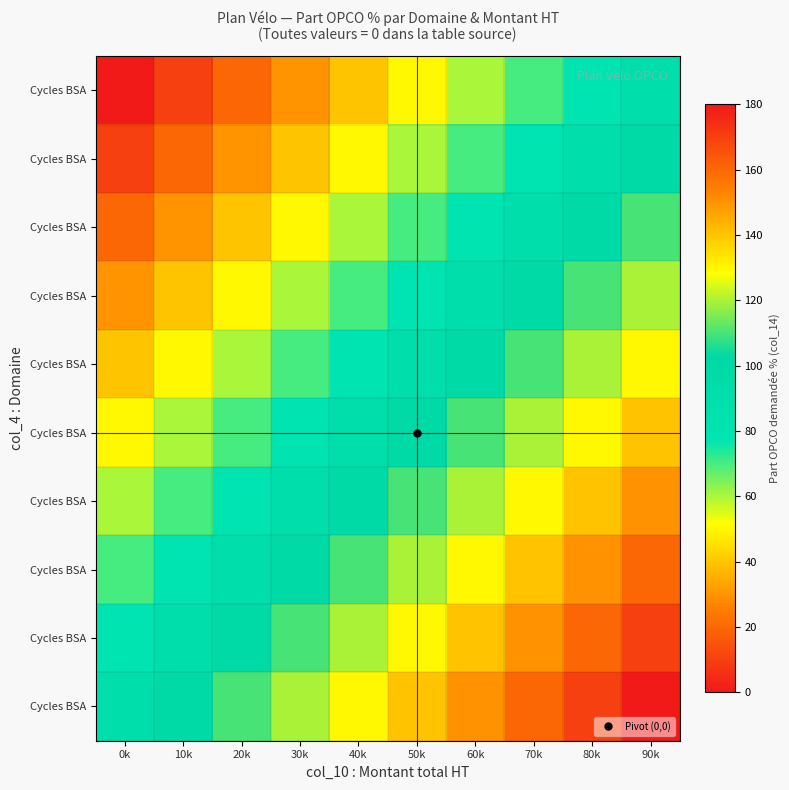

What is the total value across all series at 90k?

1350